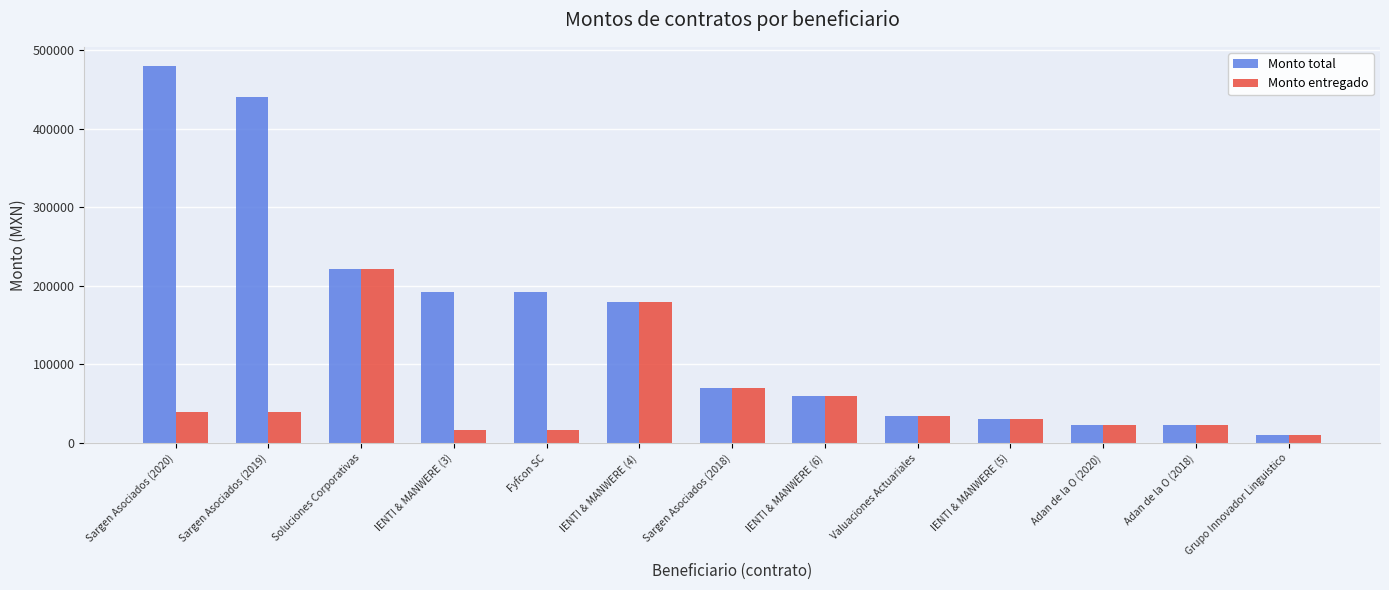

At which category does the chart reach its peak across all series?

Sargen Asociados (2020)